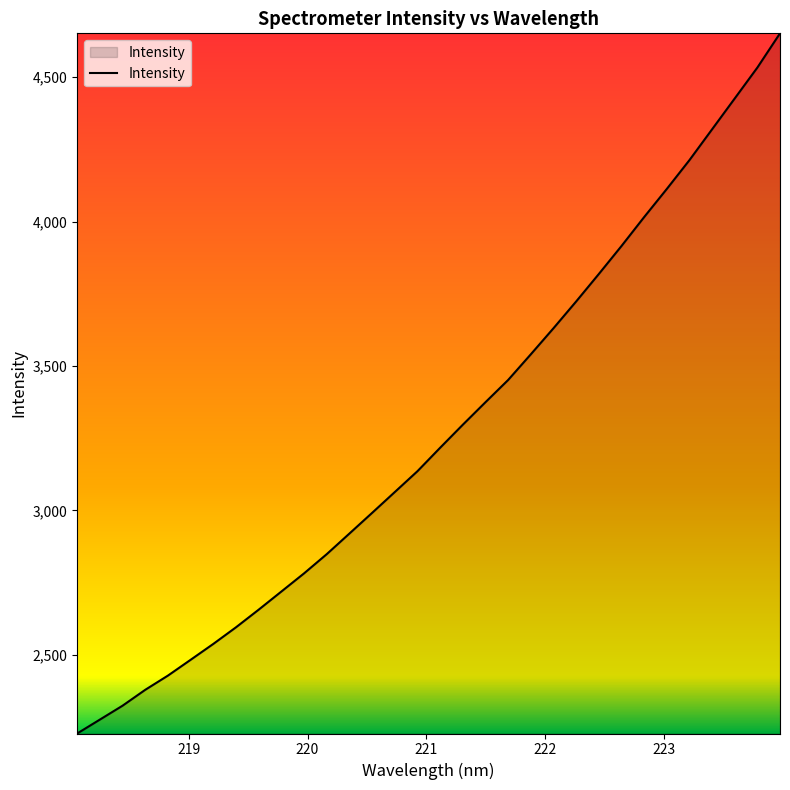

How many values are below 3216?

16